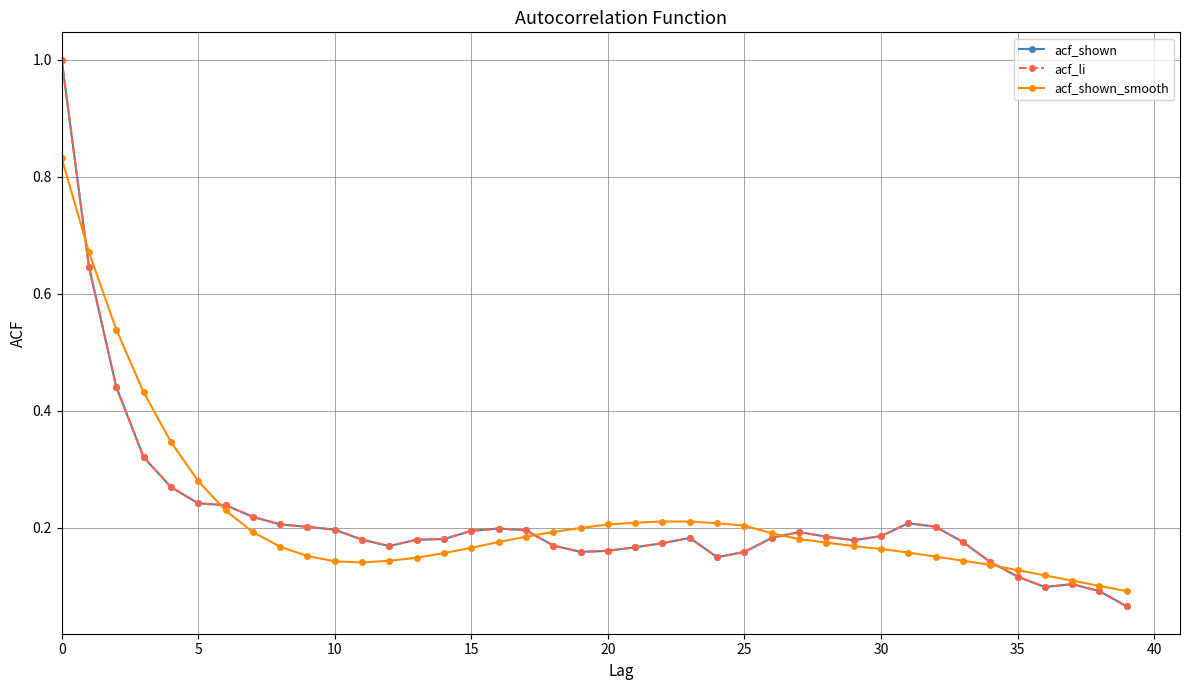

What is the greatest value displayed?

1.0